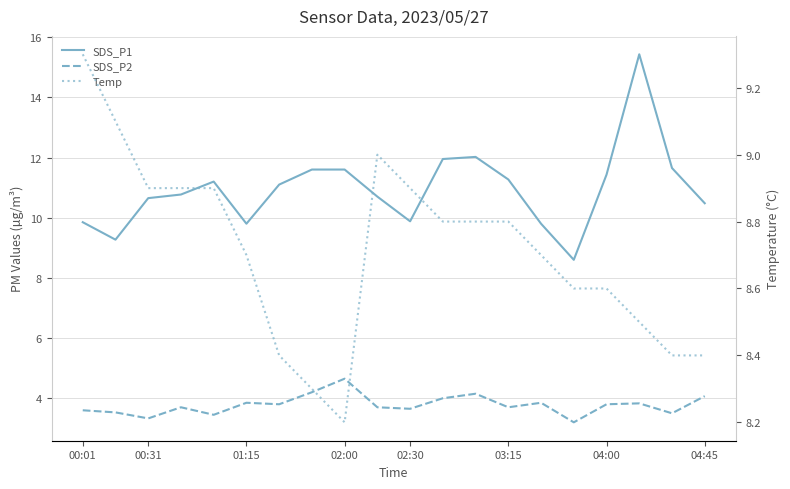

Where is SDS_P2 nearest to the value 3?

15